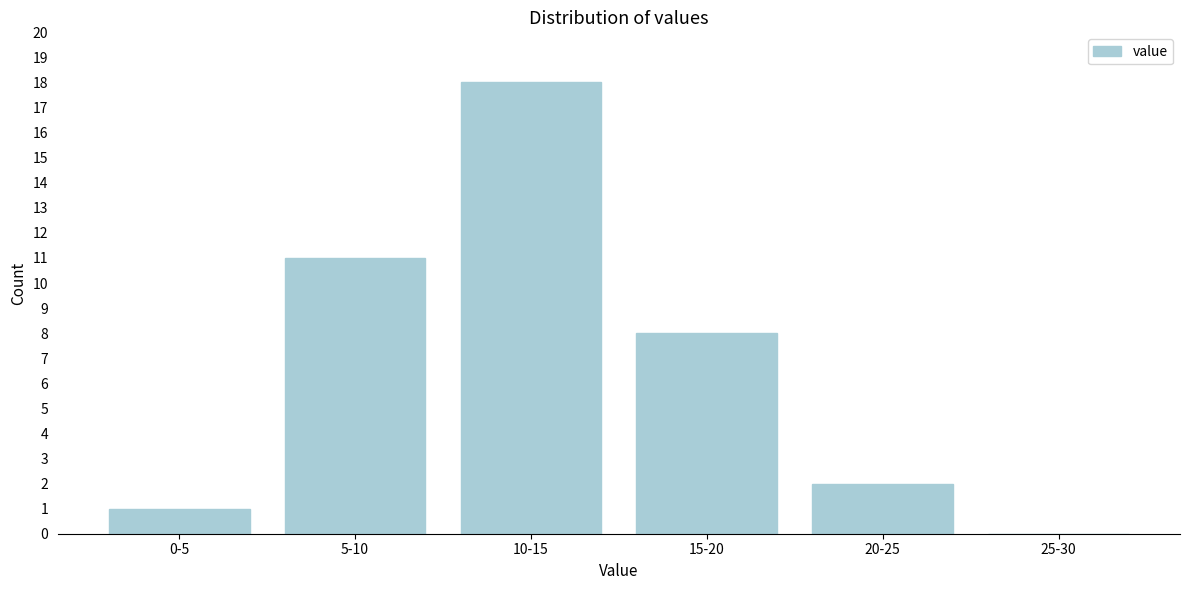

Reading right to left, what are all the values shown in this chart?

25-30=0	20-25=2	15-20=8	10-15=18	5-10=11	0-5=1